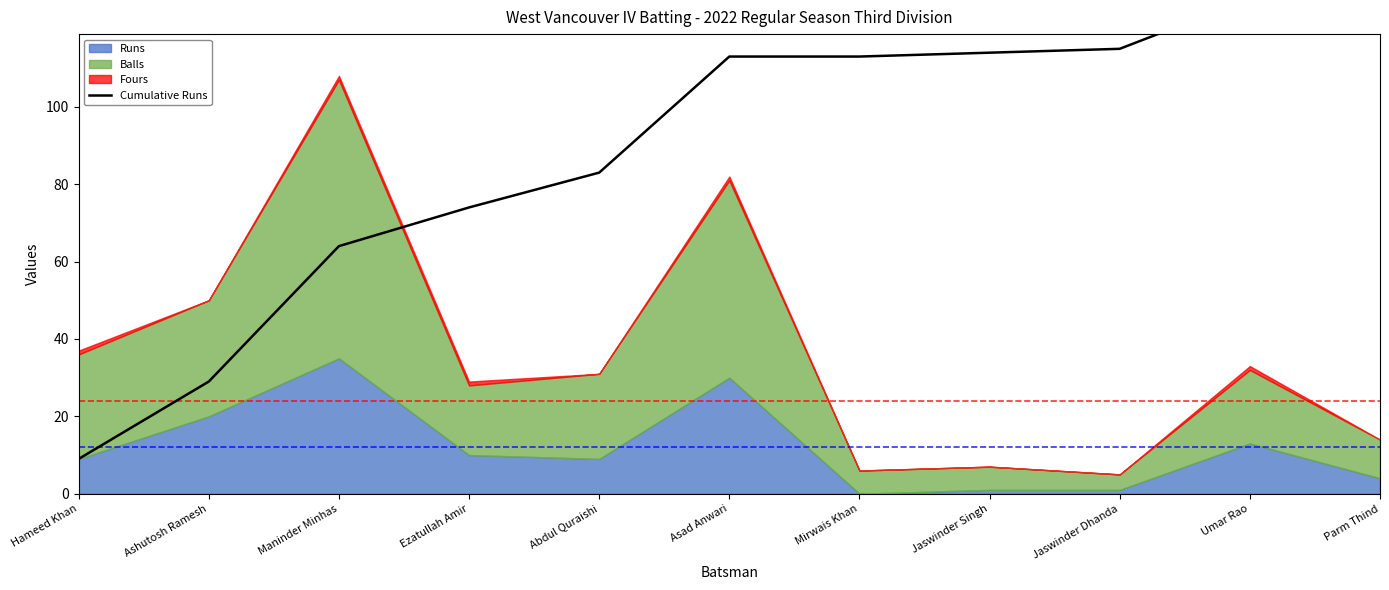

Reading left to right, extract all data points from this chart.

9	29	64	74	83	113	113	114	115	128	132